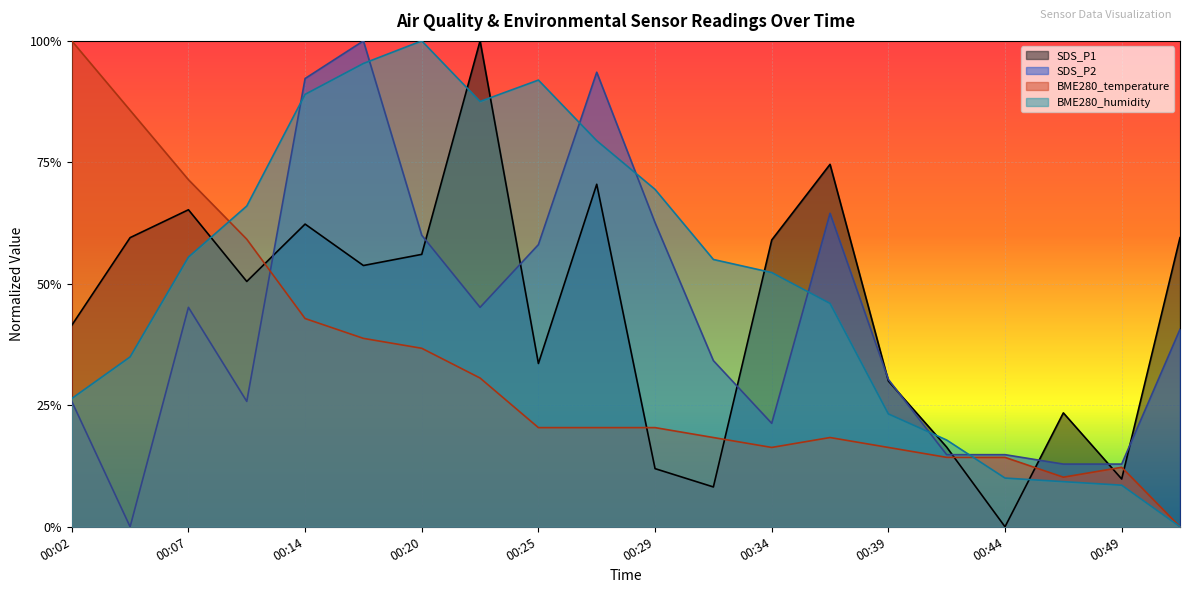

True or false: BME280_humidity has a value of 0.2 at 00:39.

True